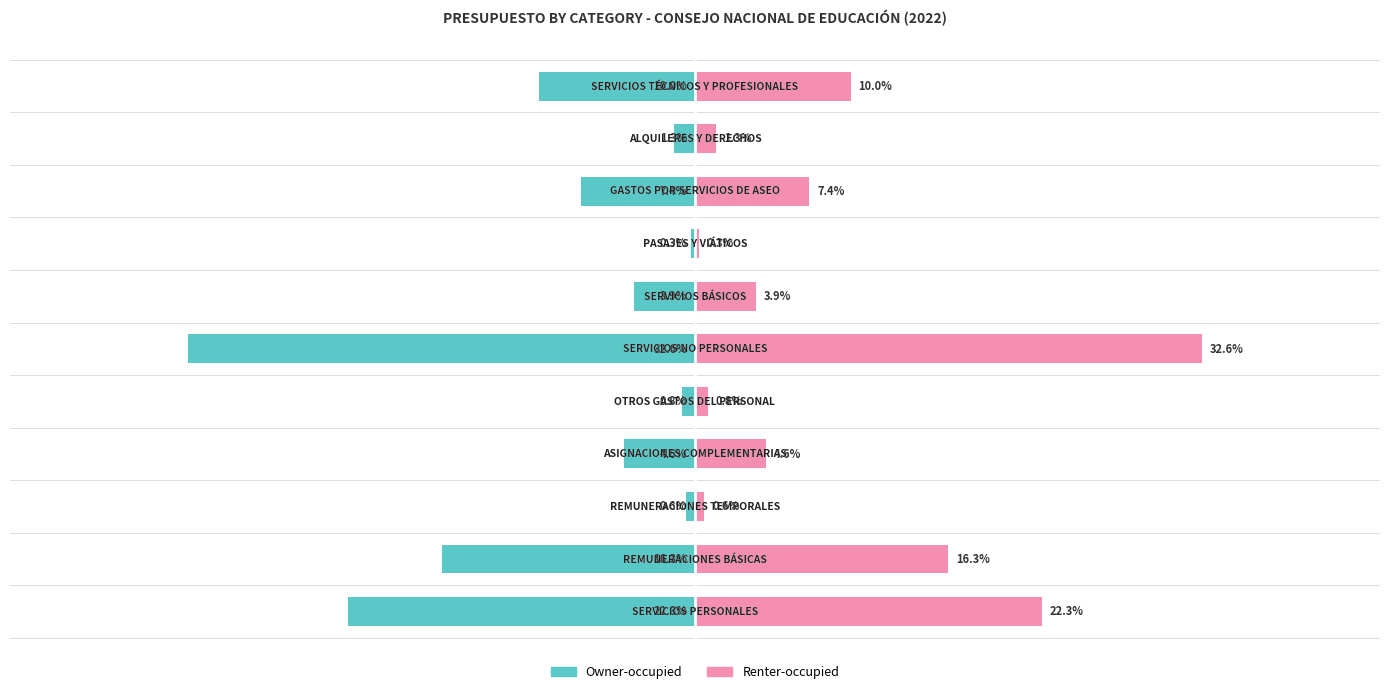

What are all the series names shown in the legend?

Owner-occupied, Renter-occupied